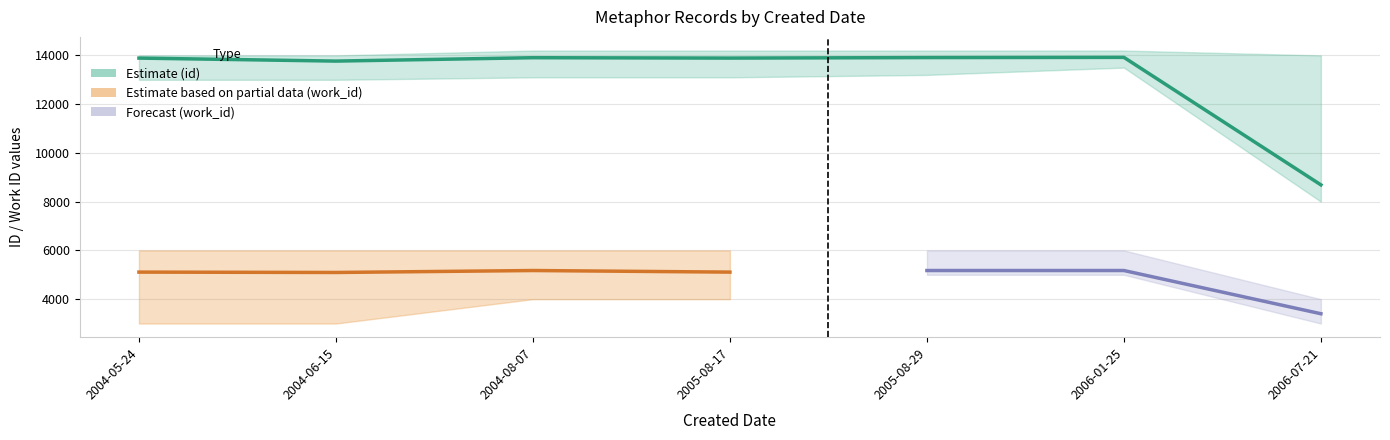

How many categories are shown in the chart?

7